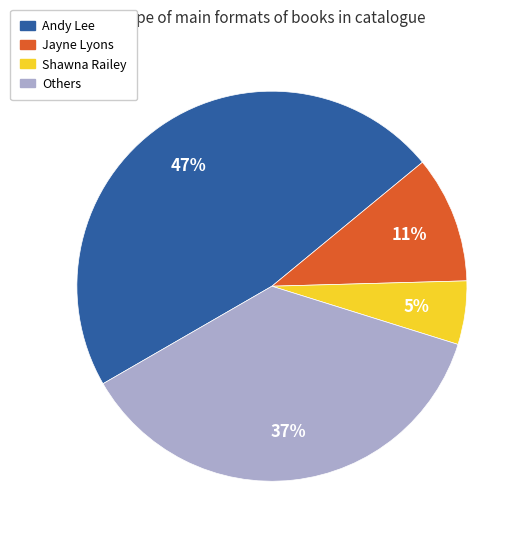

Is it true that Jayne Lyons is 20% of the pie?

False